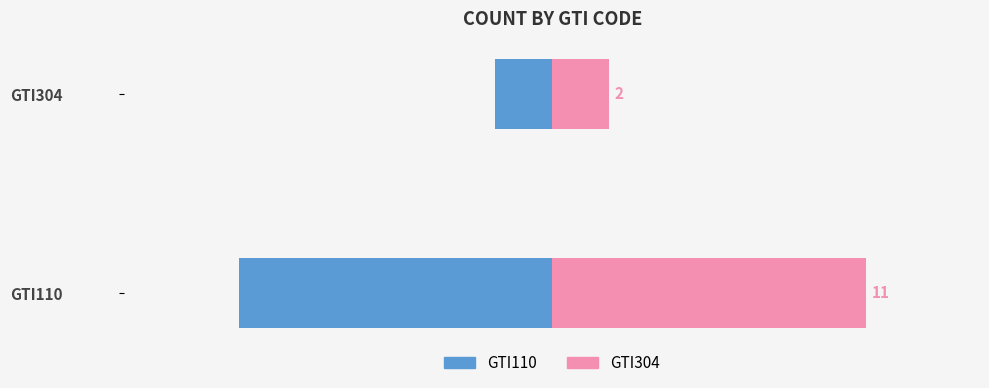

Reading left to right, what are all the values shown in this chart?

GTI110: -11	-2
GTI304: 11	2